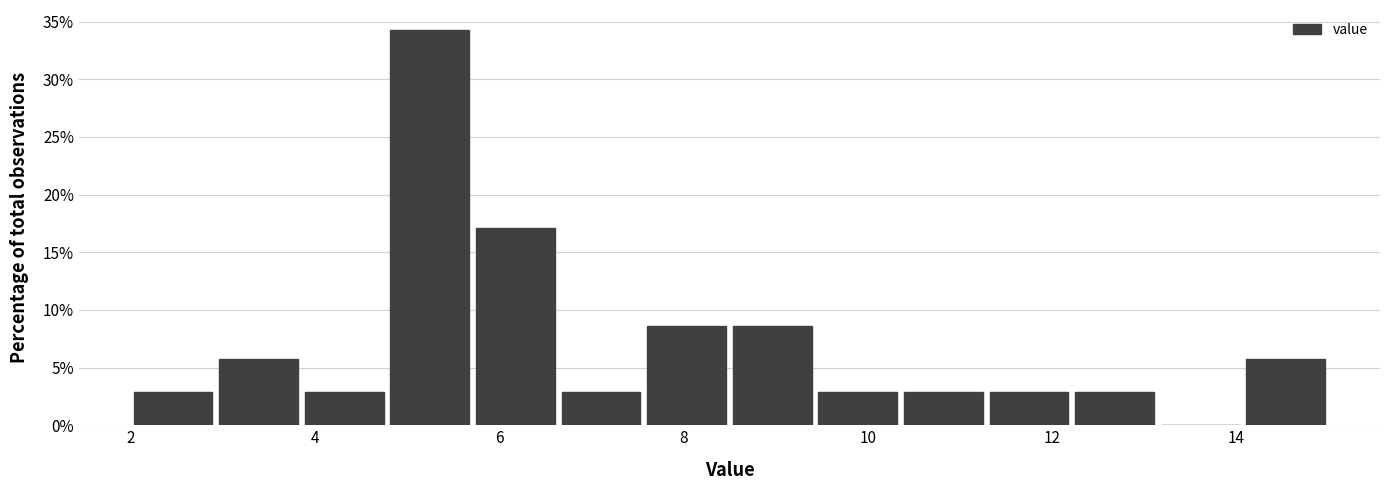

Over which range of the x-axis is the bar tallest?

4.8 to 5.8